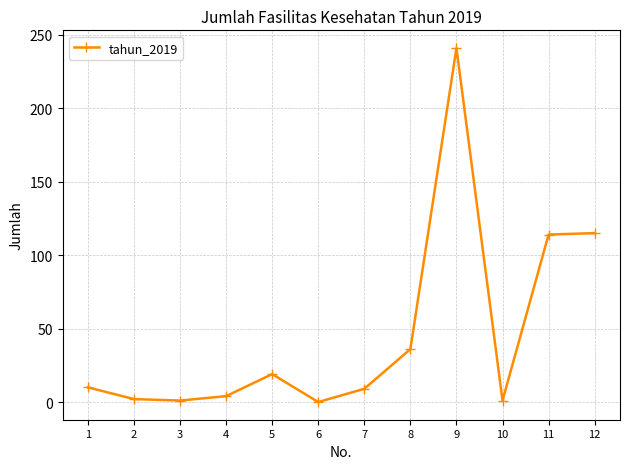

Which label corresponds to the largest value in the chart?

9